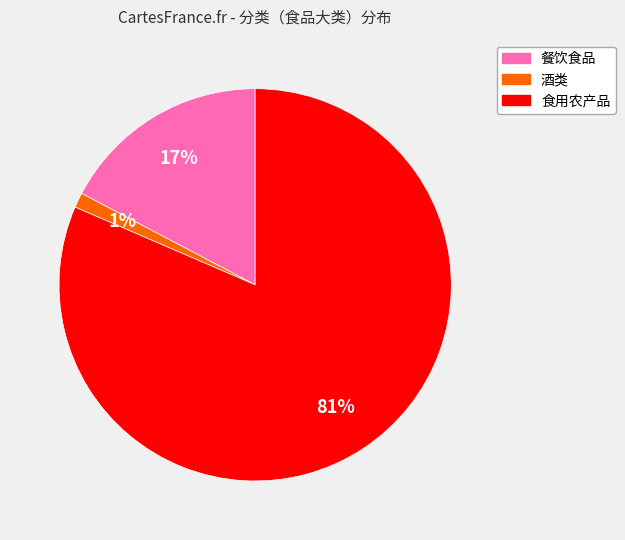

To the nearest percent, what is the average slice percentage?

33%